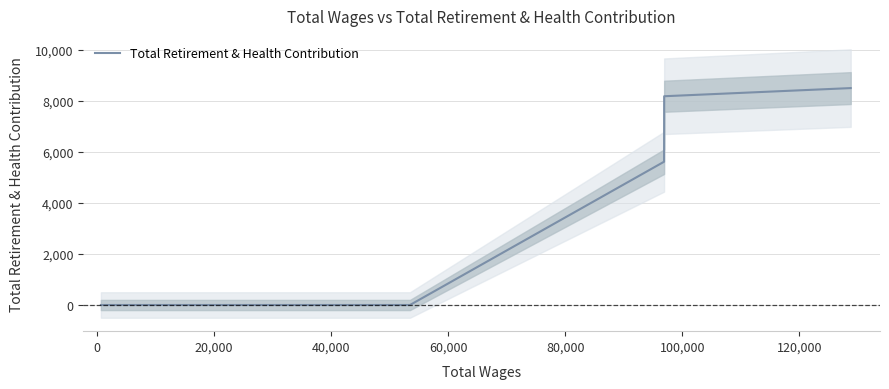

Is this an area chart (filled region under the line)?

No